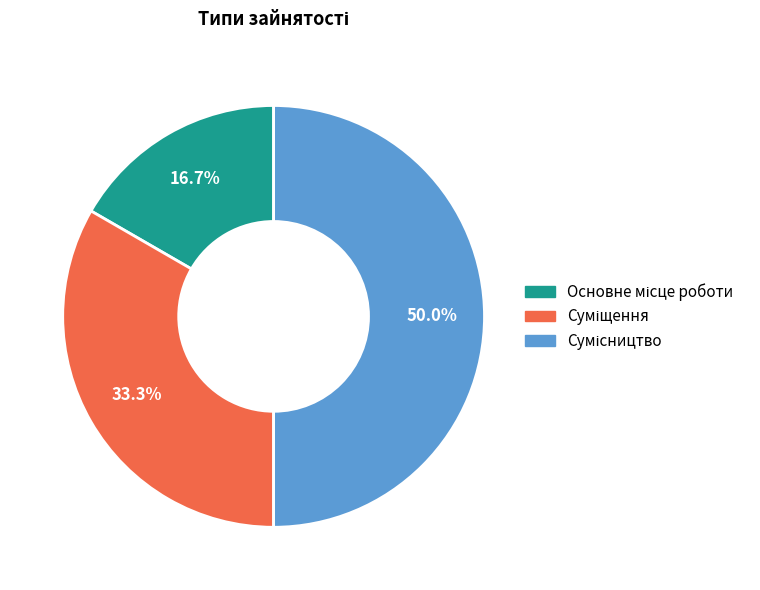

Is there any slice that represents more than half of the pie?

No